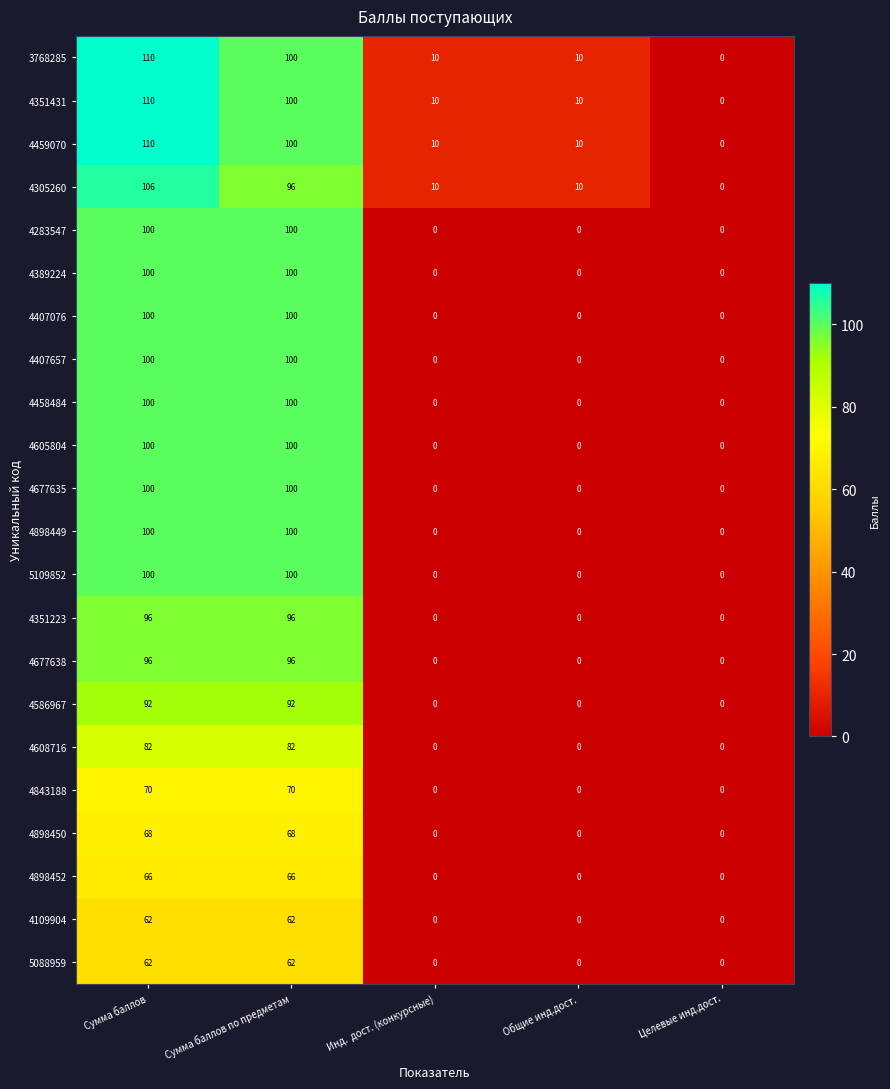

What is the approximate value of 4407657 at Сумма баллов по предметам, to the nearest 5?

100